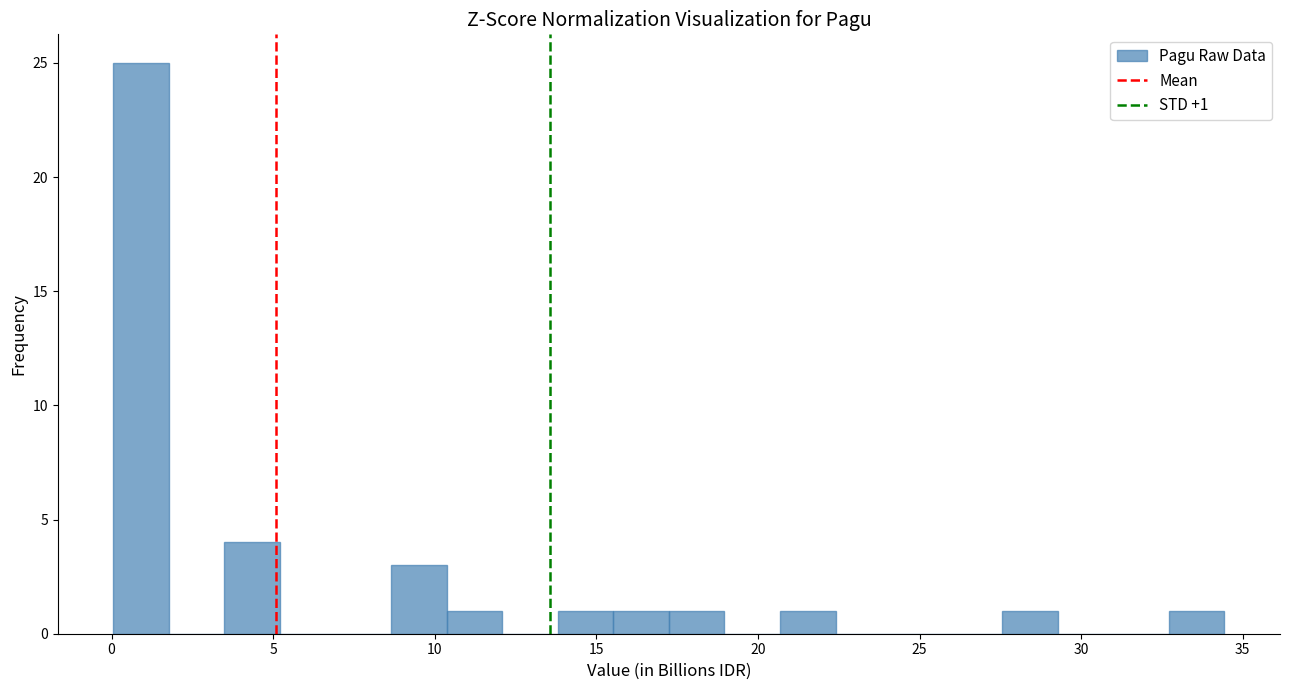

Around what value on the x-axis is the tallest bar? Give the approximate position of its centre, as read against the axis.

1.0